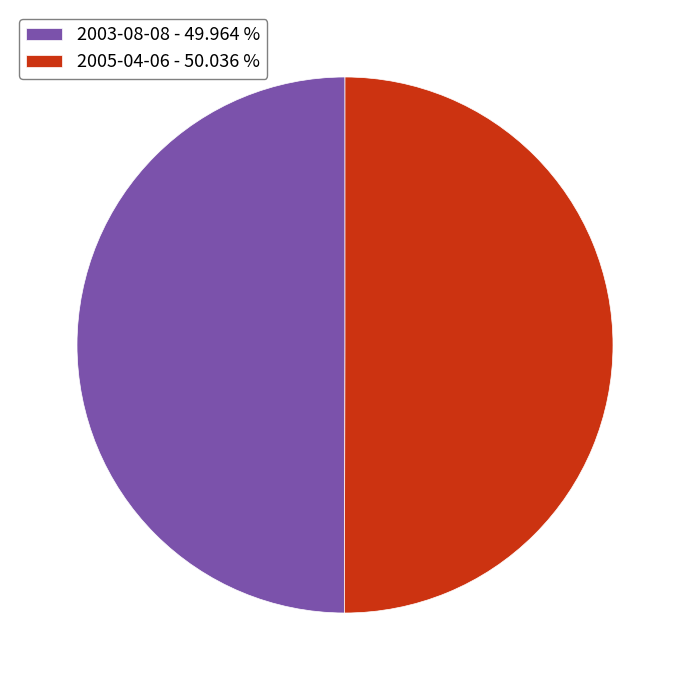

Combined, do 2003-08-08 - 49.964 % and 2005-04-06 - 50.036 % account for over 50%?

Yes